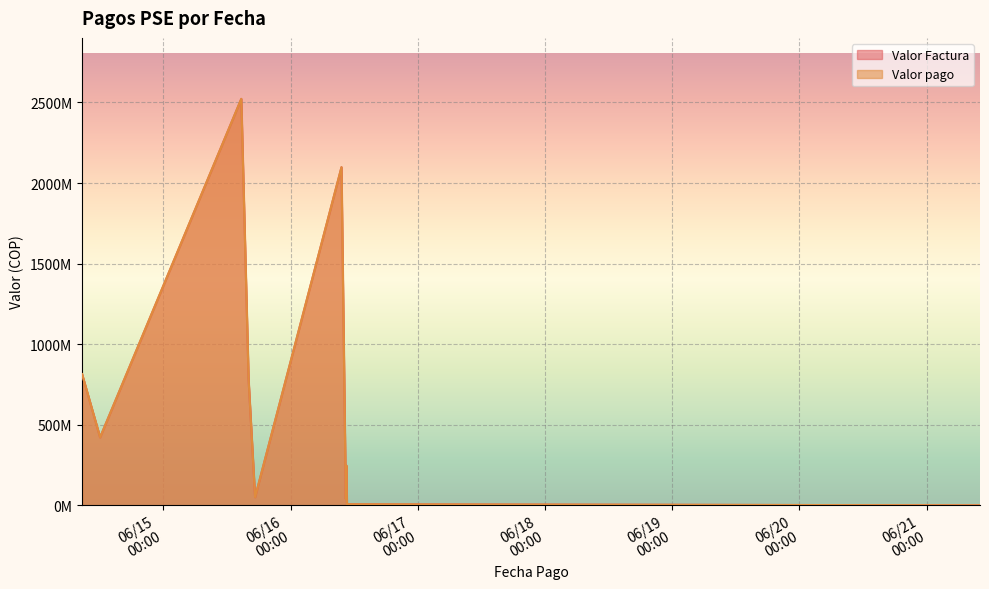

Rank the series by their maximum value, from highest to lowest.

Valor Factura, Valor pago